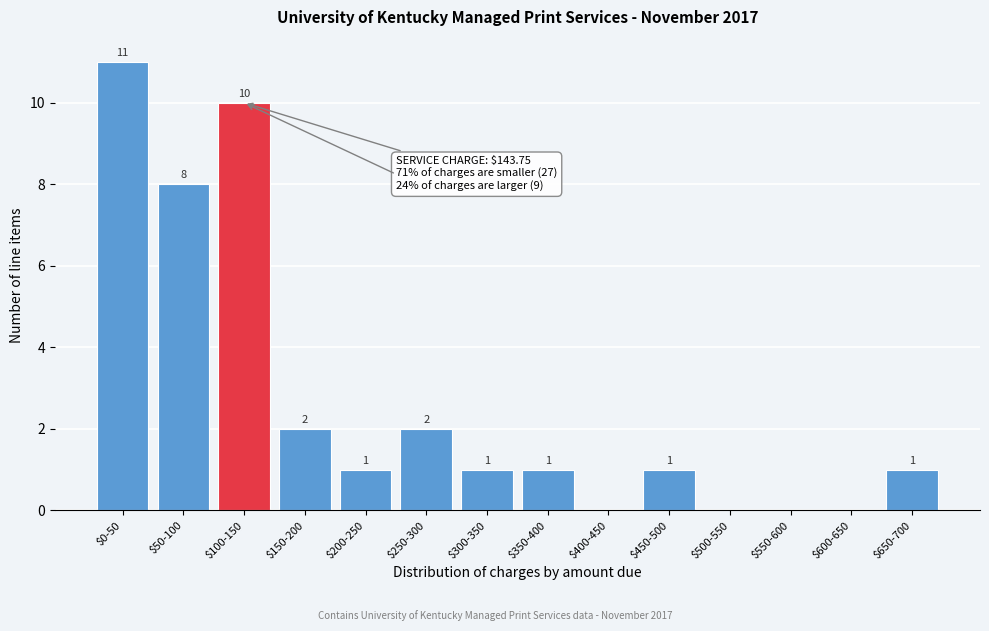

What is the maximum value shown in the chart?

11